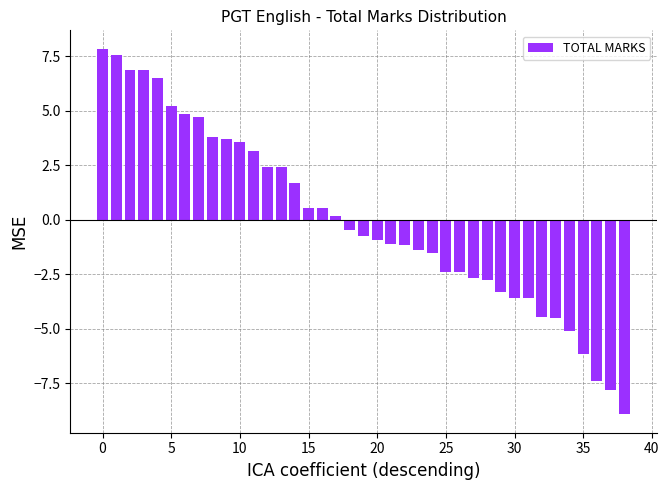

What is the minimum value shown in the chart?

-8.9